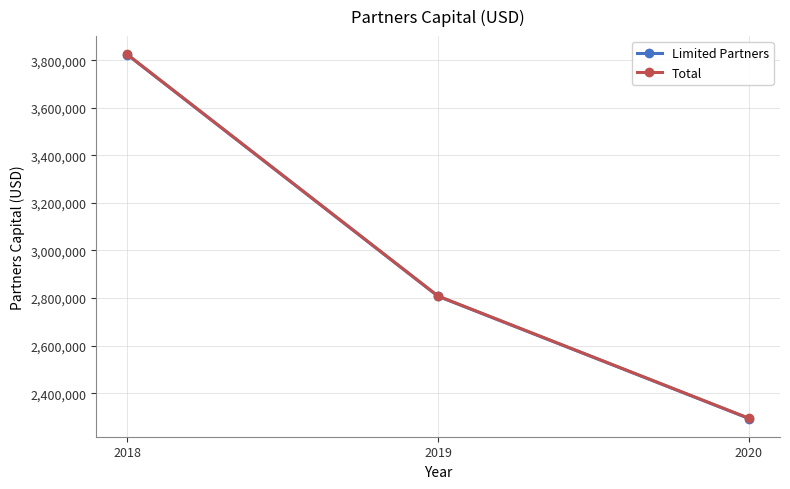

List the labels in order of Total value, smallest first.

2020, 2019, 2018